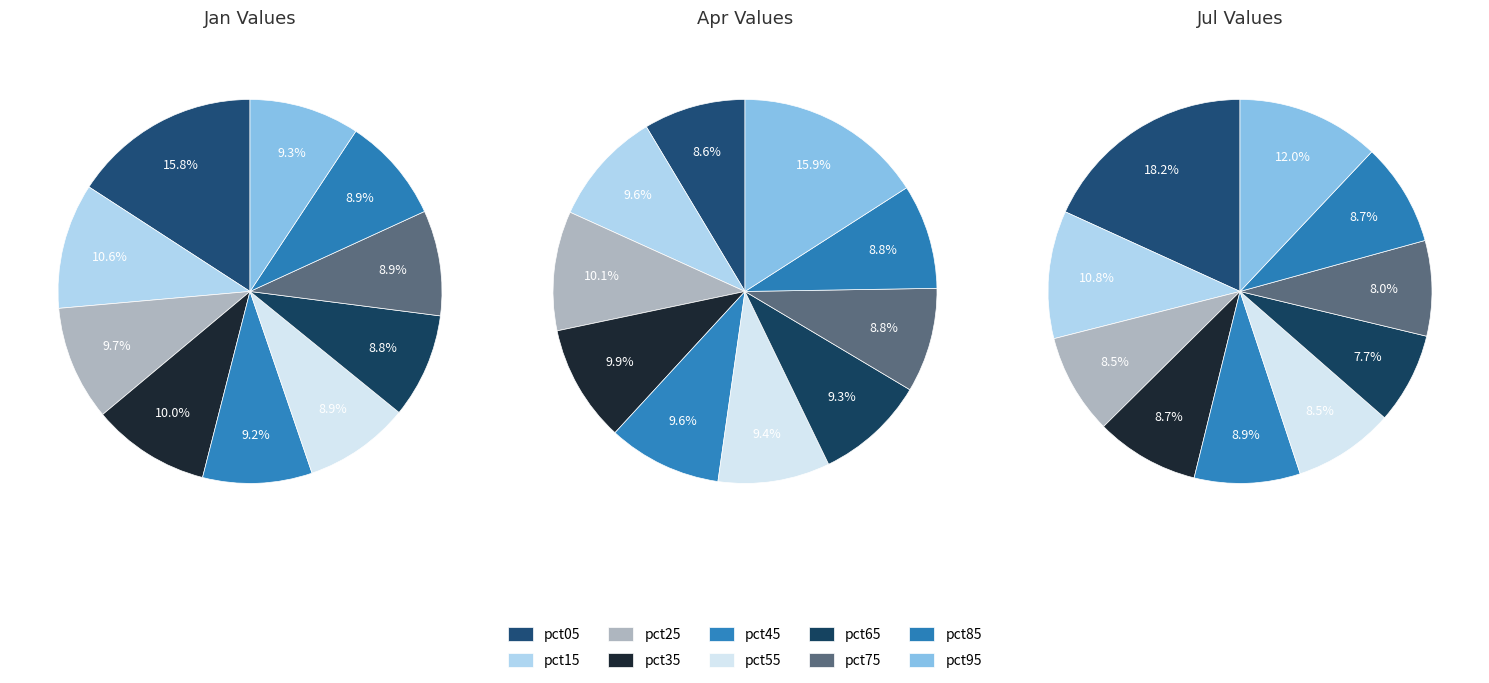

Which category has the biggest portion of the pie?

pct95